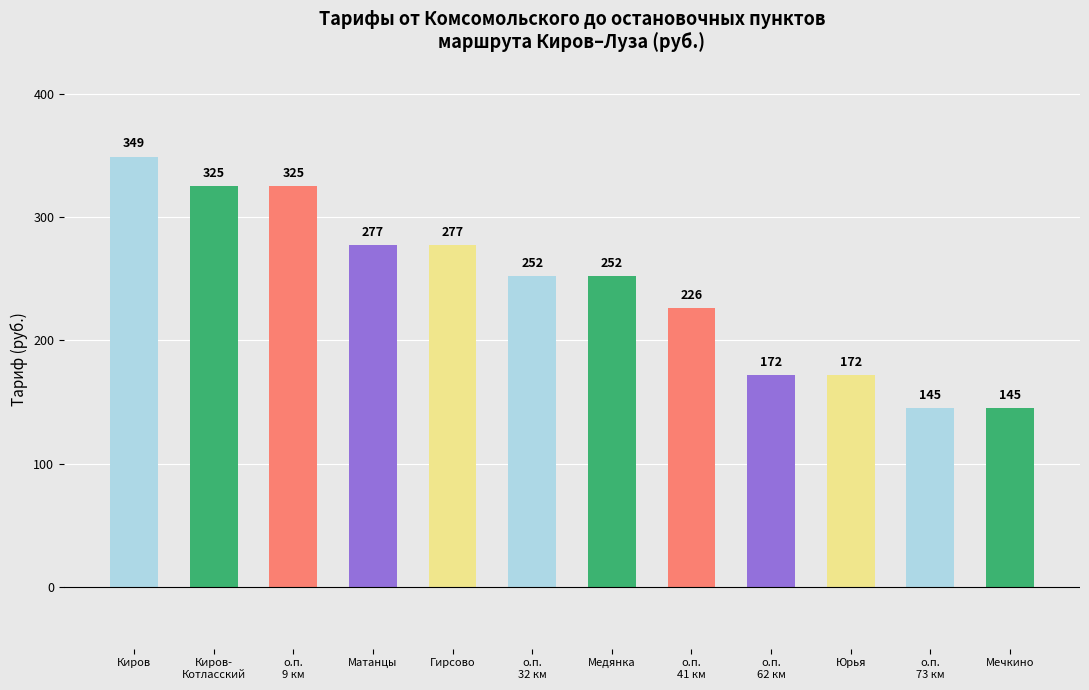

What is the ratio of the value at о.п.
41 км to the value at о.п.
62 км?

1.3